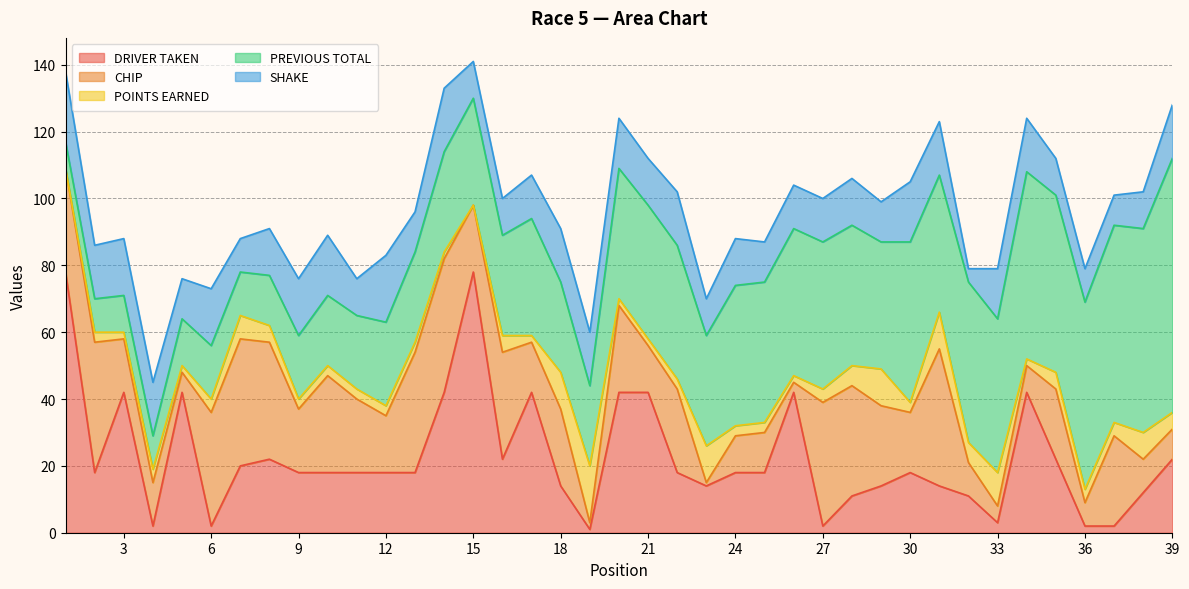

Which series has the widest spread of values?

DRIVER TAKEN